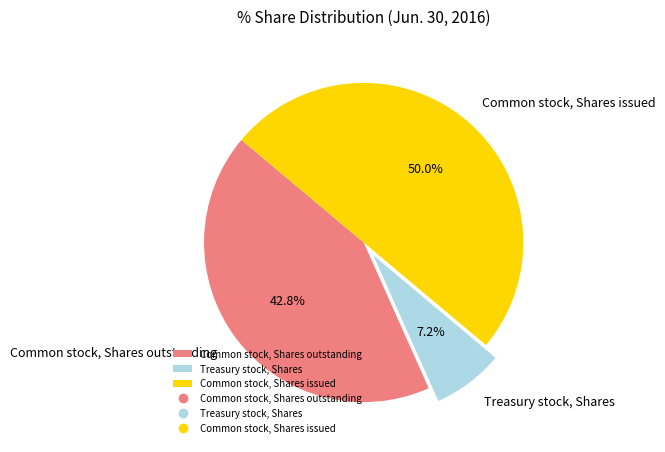

How much of the chart is everything except Common stock, Shares outstanding?

57.2%